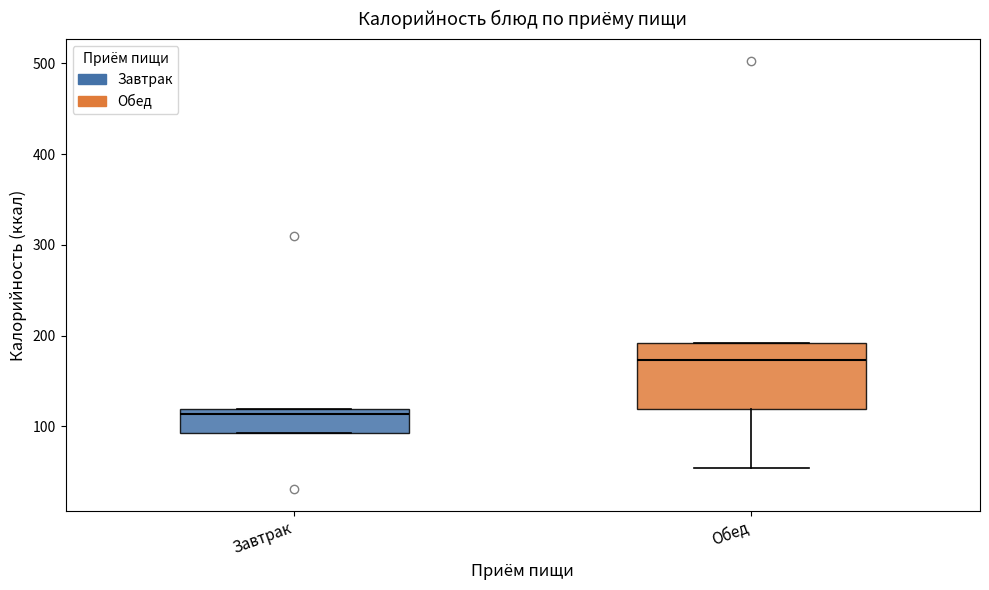

Which box has the lowest median line?

Завтрак